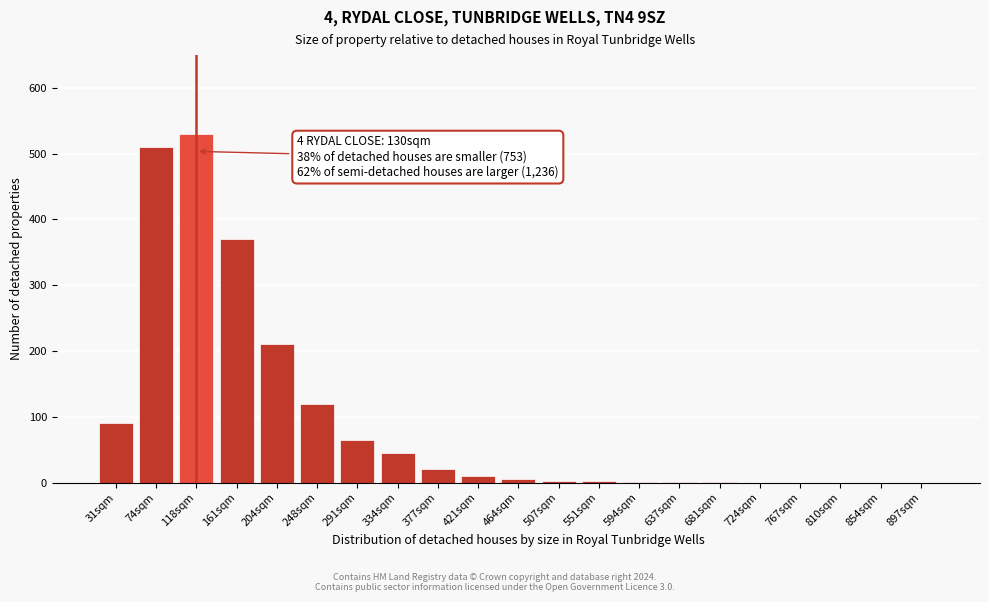

The value at 291sqm is 110. True or false?

False